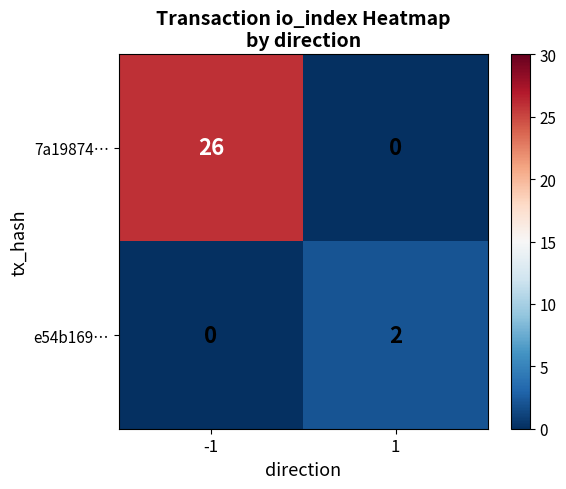

What is the greatest value displayed?

26